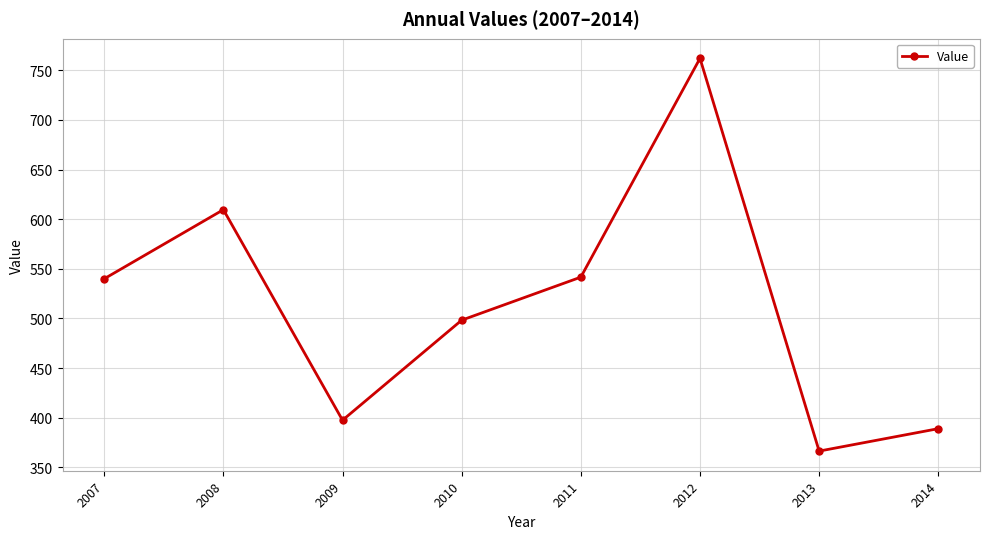

Read the value at 2014.

389.0